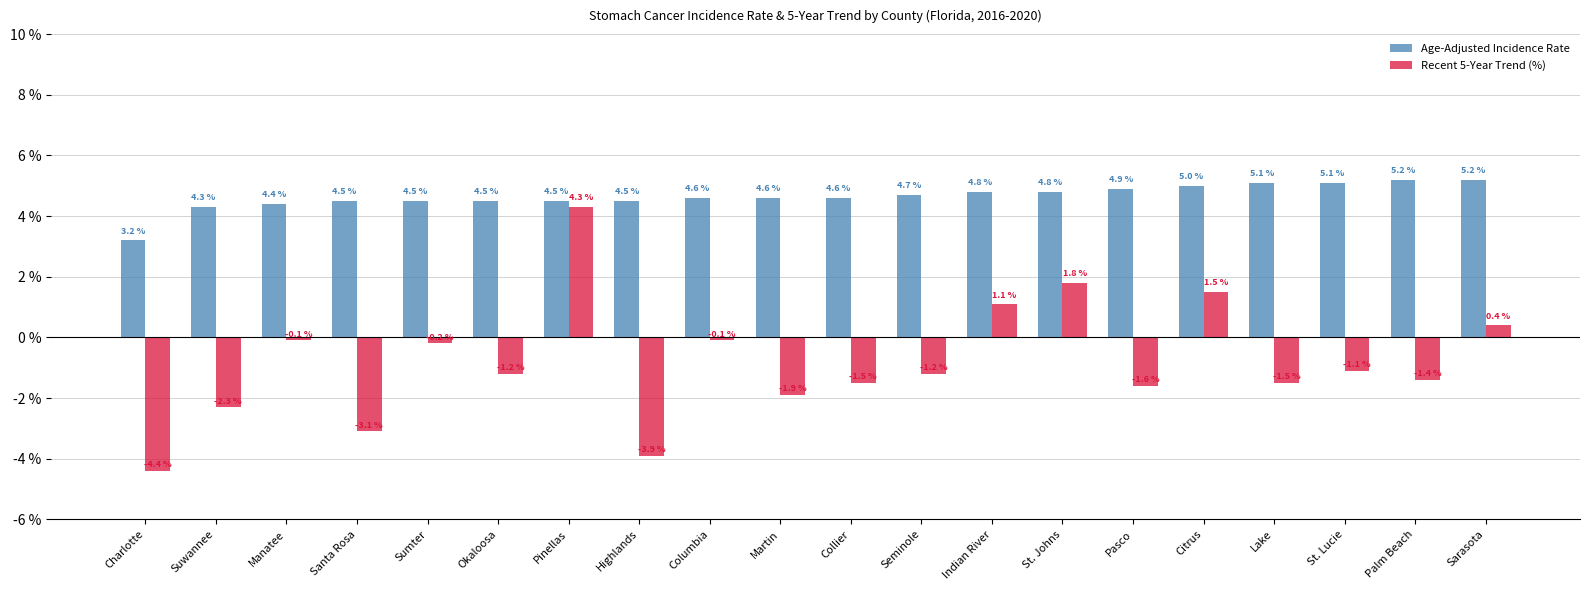

Reading right to left, list all the values displayed in this chart.

Age-Adjusted Incidence Rate: 5.2	5.2	5.1	5.1	5.0	4.9	4.8	4.8	4.7	4.6	4.6	4.6	4.5	4.5	4.5	4.5	4.5	4.4	4.3	3.2
Recent 5-Year Trend (%): 0.4	-1.4	-1.1	-1.5	1.5	-1.6	1.8	1.1	-1.2	-1.5	-1.9	-0.1	-3.9	4.3	-1.2	-0.2	-3.1	-0.1	-2.3	-4.4